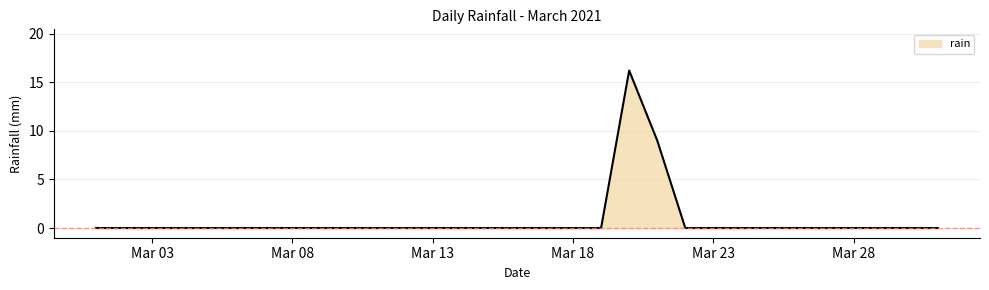

What is the greatest value displayed?

16.2